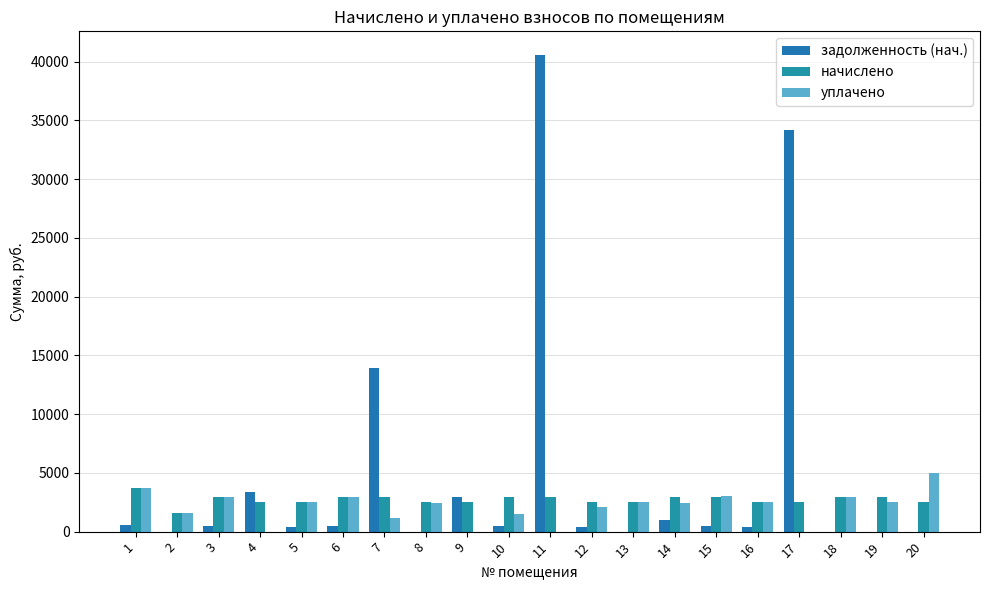

Is it true that задолженность (нач.) equals 17112.7 at 2?

False